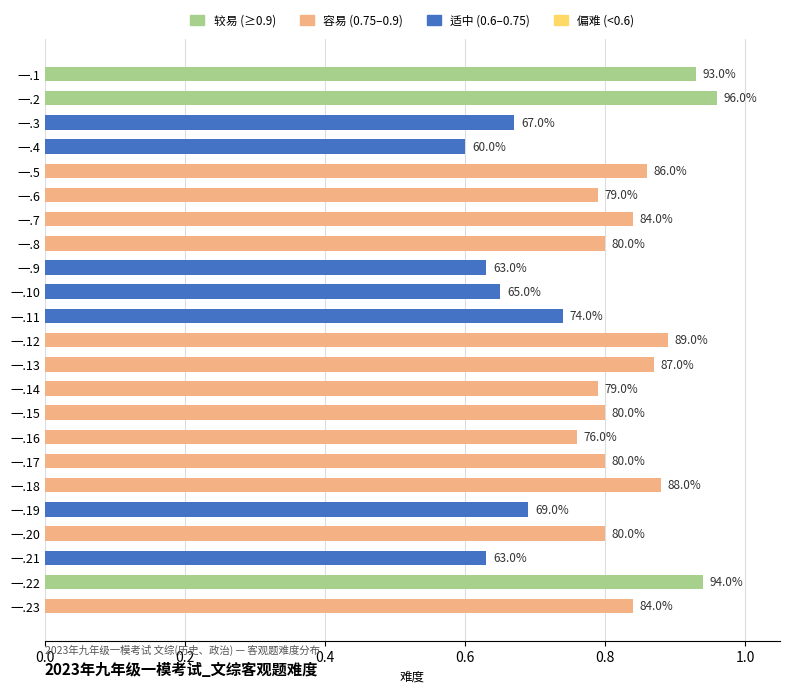

Count the values in the range 0 to 1.

23